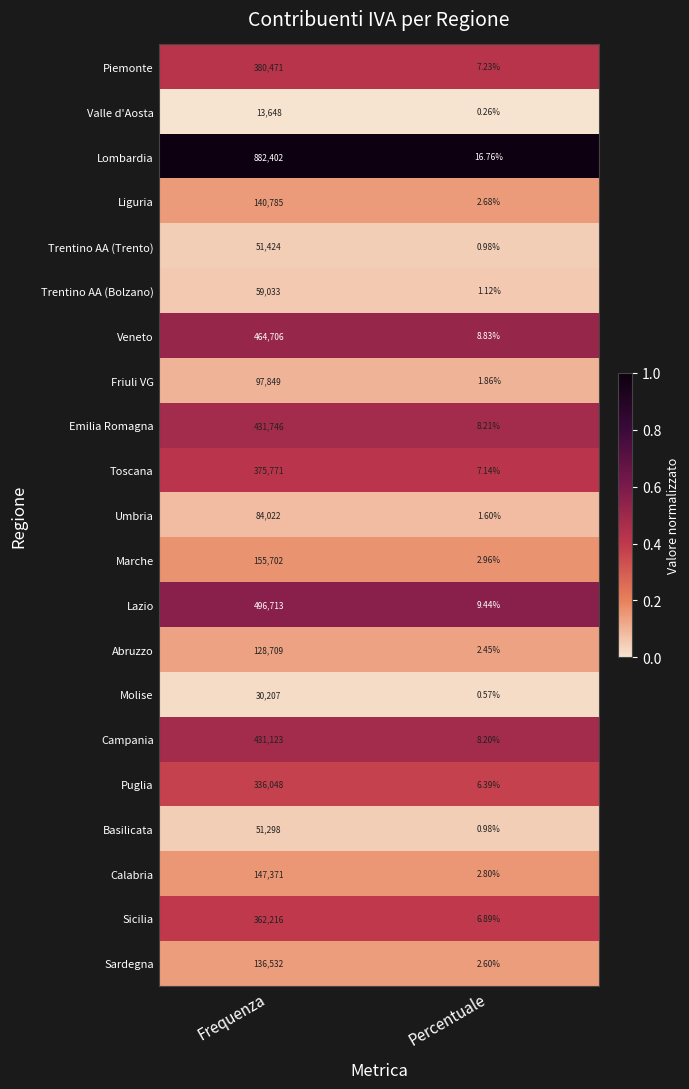

Which series has the largest total across all categories?

Lombardia